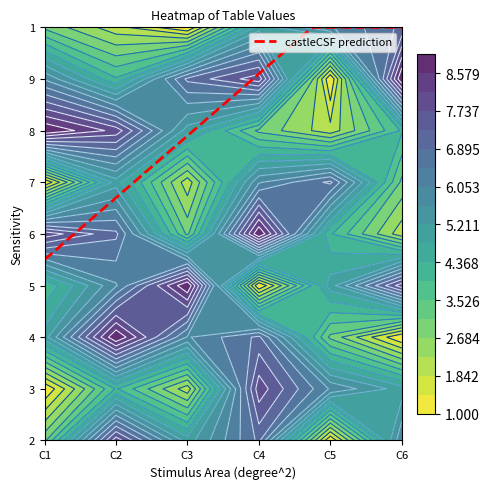

List the labels in order of 6 value, smallest first.

5, 2, 4, 1, 0, 3